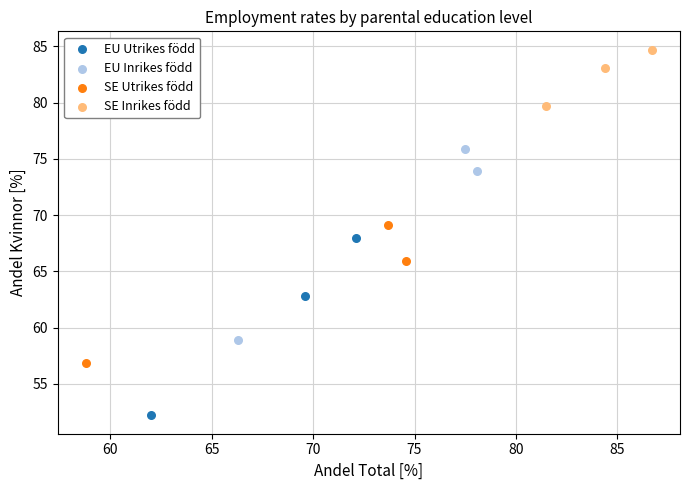

Which series has the largest Y range (max minus min)?

EU Inrikes född